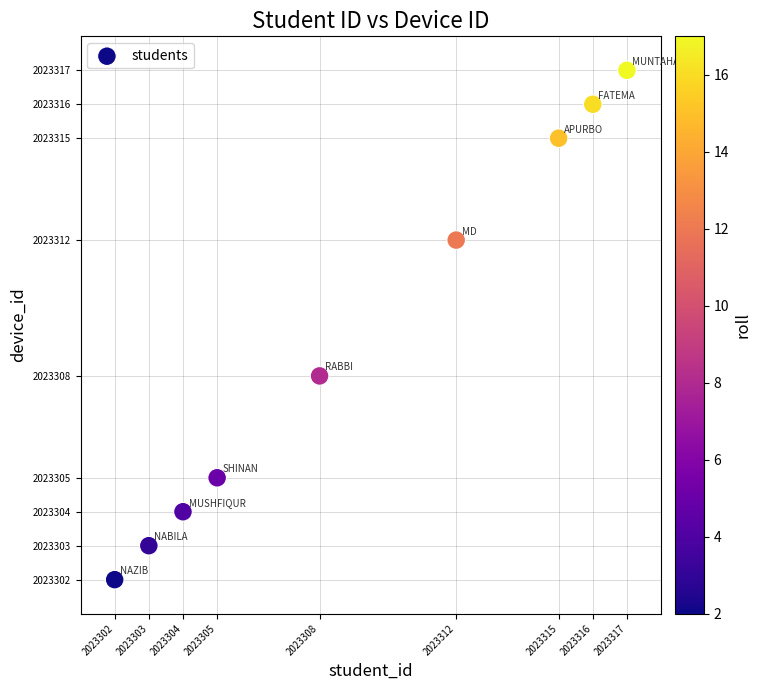

What Y value in the scatter plot is closest to 2023309?

2023308